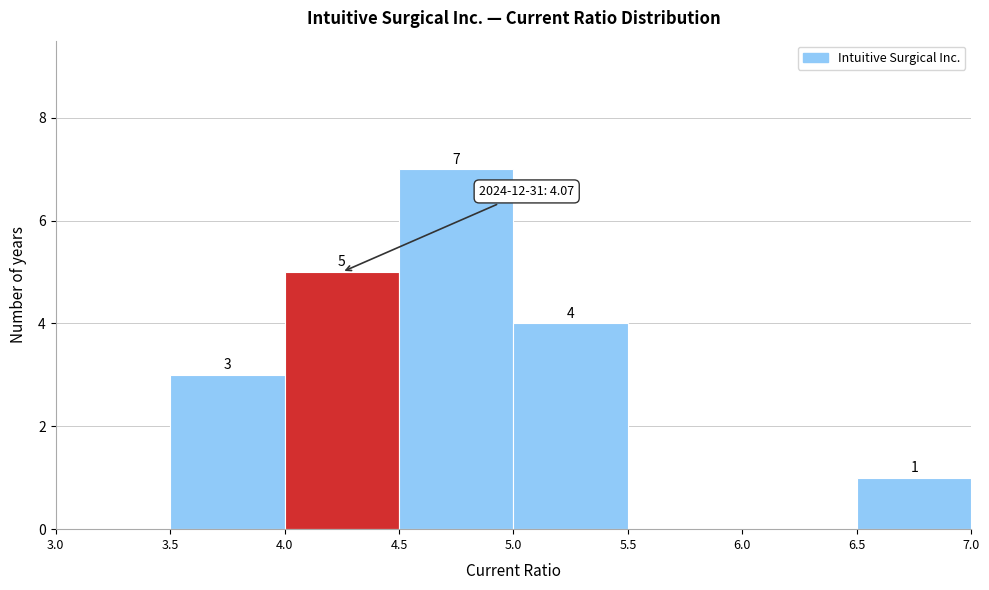

Which range on the x-axis has the tallest bar?

4.5 to 5.0